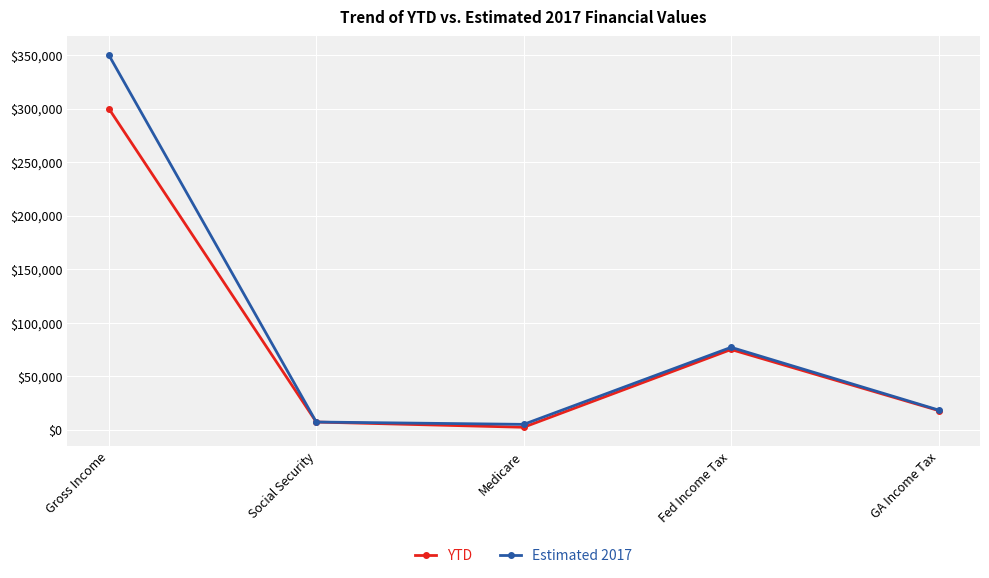

What is the difference between the maximum and second lowest values in the Estimated 2017 series?

342746.0